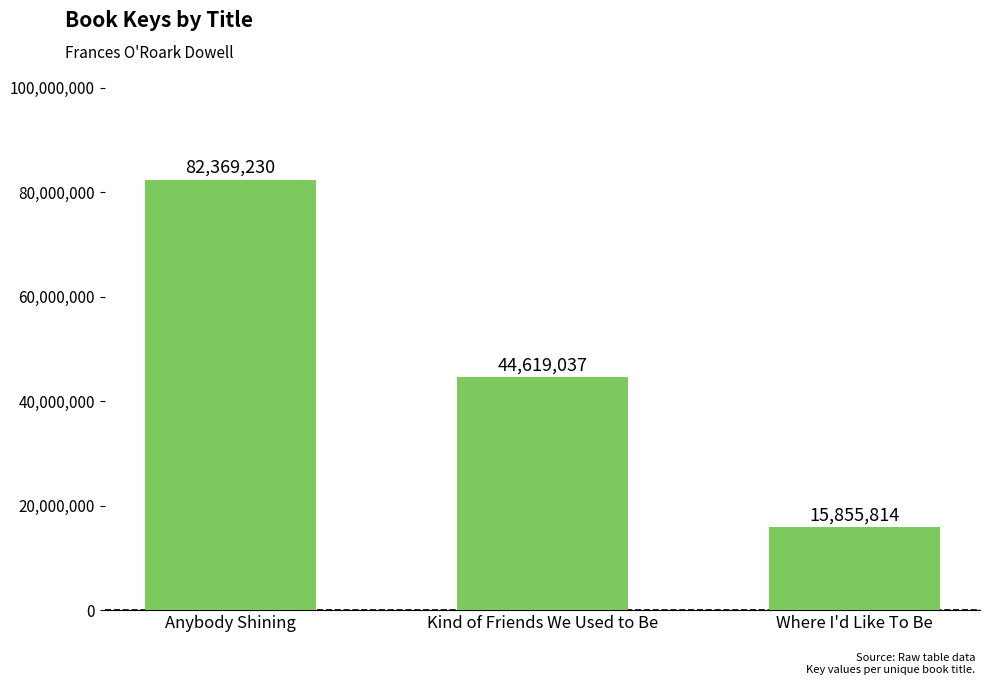

What position from the right is Anybody Shining?

3